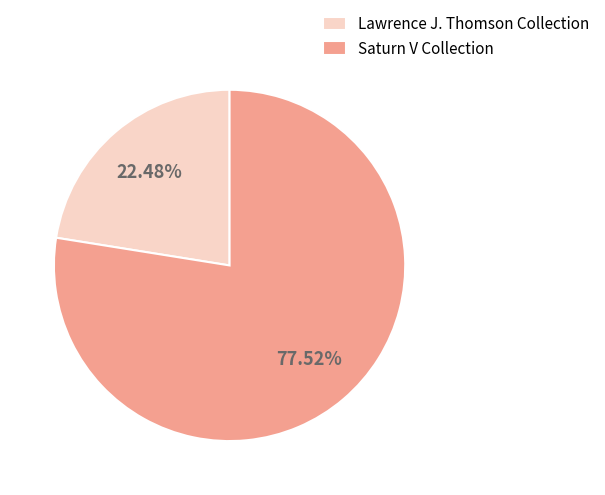

What portion of the pie excludes Lawrence J. Thomson Collection?

77.5%